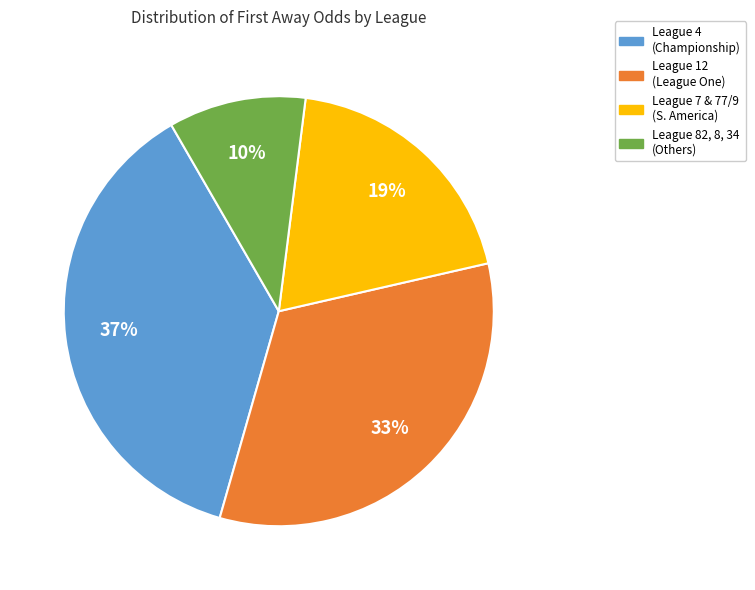

To the nearest percent, what percentage of the pie is League 4 (Championship)?

37%